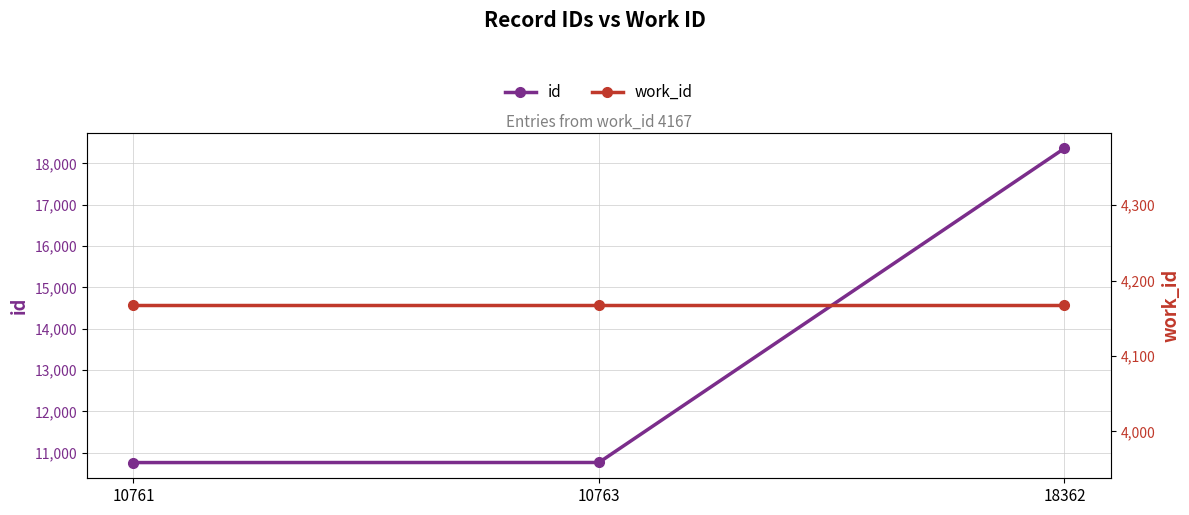

Reading left to right, transcribe all the data shown in this chart.

id: 10761=10761	10763=10763	18362=18362
work_id: 10761=4167	10763=4167	18362=4167